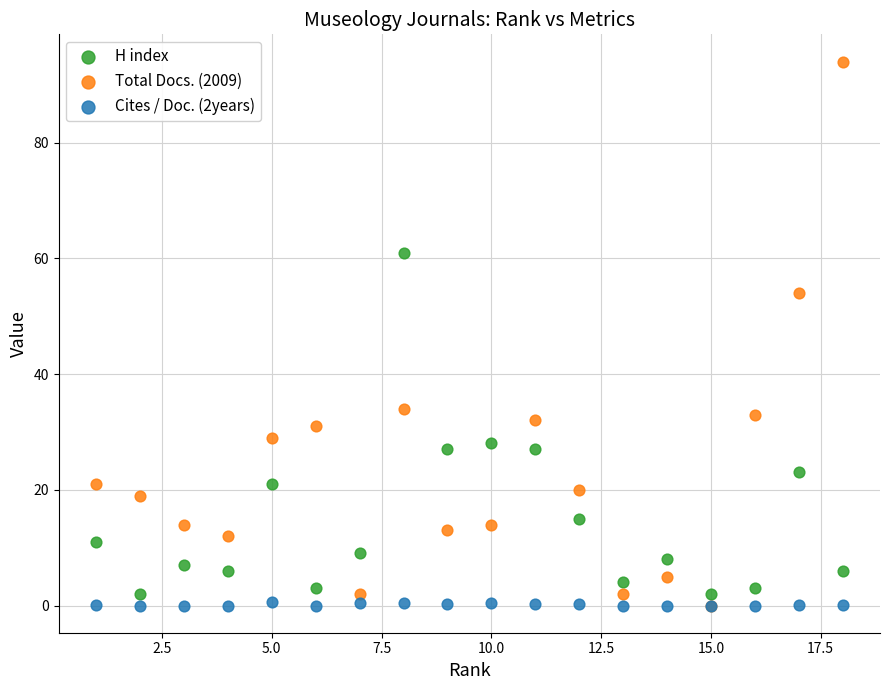

Which series contains the highest Y value?

Total Docs. (2009)